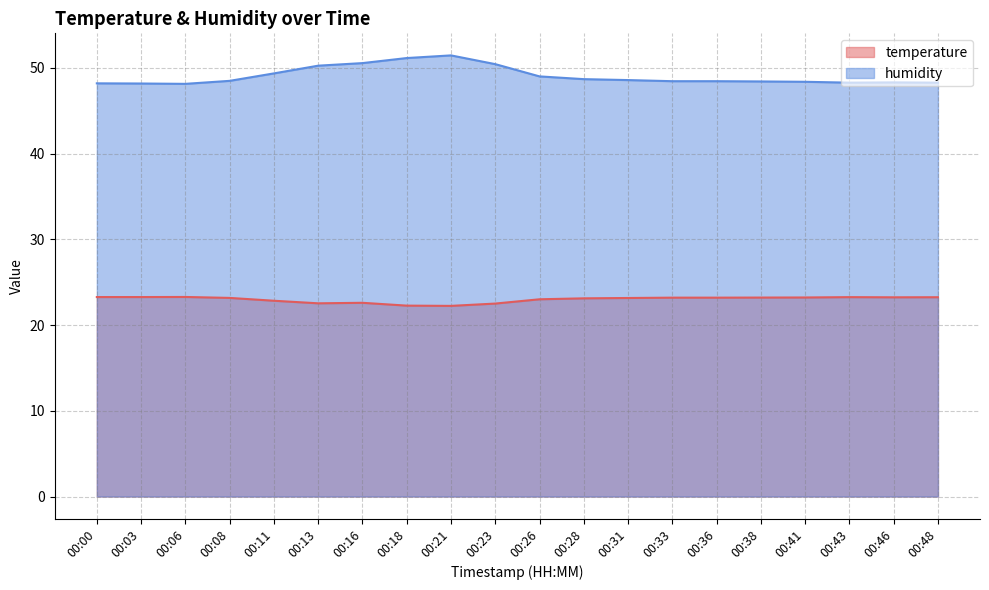

At which label does temperature first exceed 23?

00:00